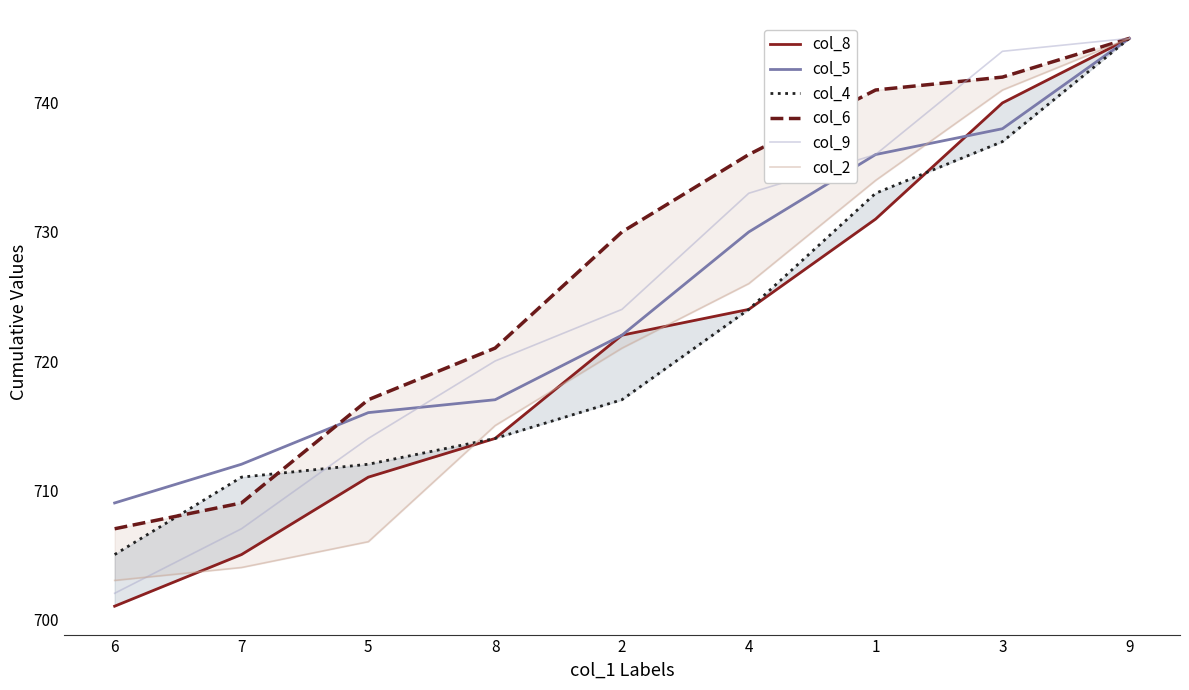

At which label does col_8 first exceed 722?

4